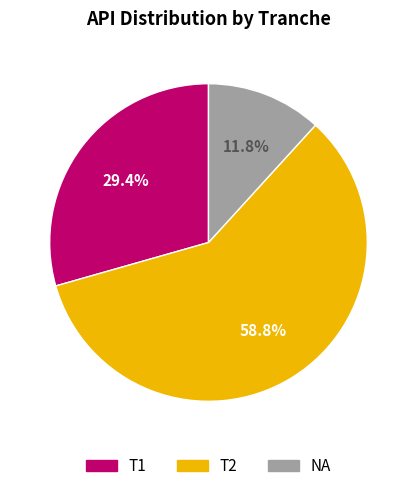

Does any single category account for the majority?

Yes